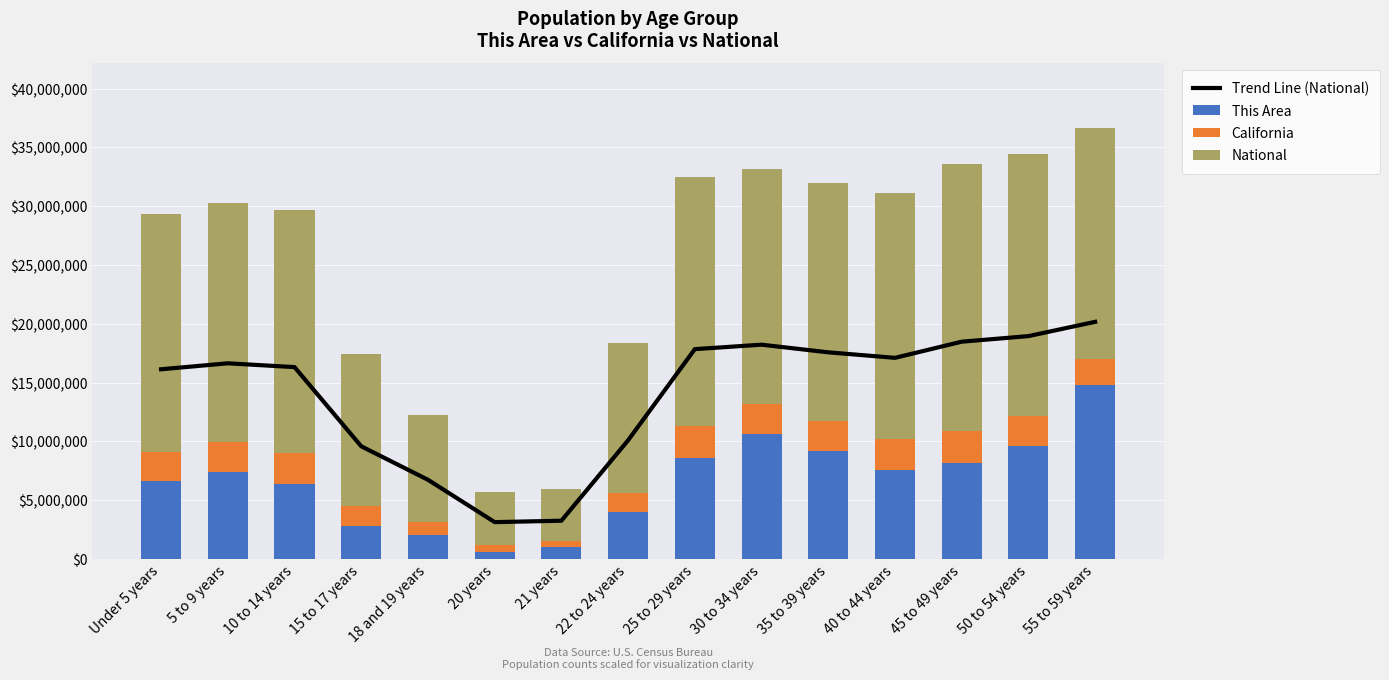

What is the lowest value of the National series?

4354294.0